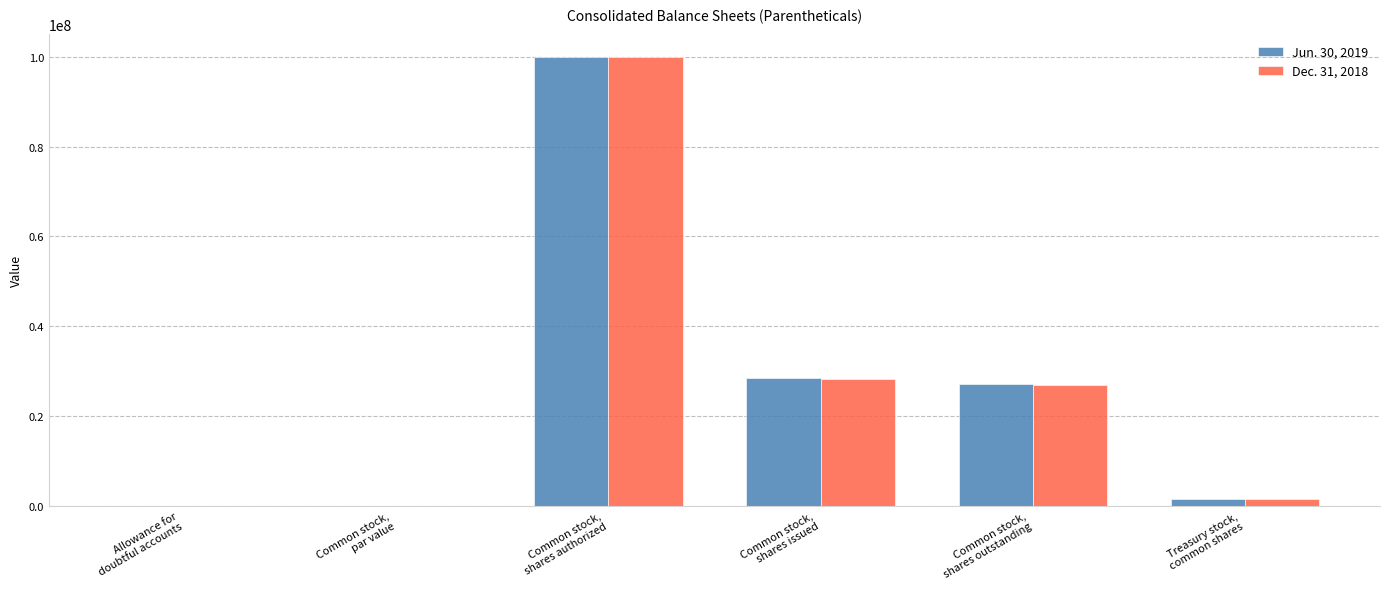

What is the total value across all series at Common stock,
shares outstanding?

53912529.0